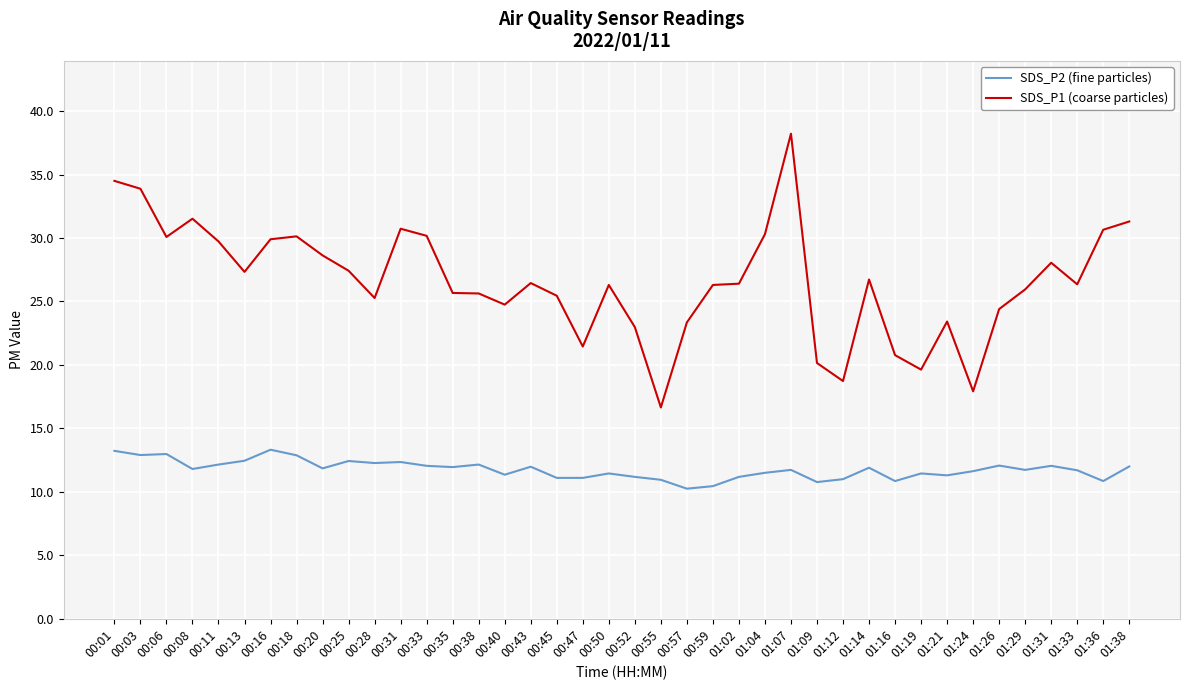

Which series changed the most between 00:16 and 00:52?

SDS_P1 (coarse particles)